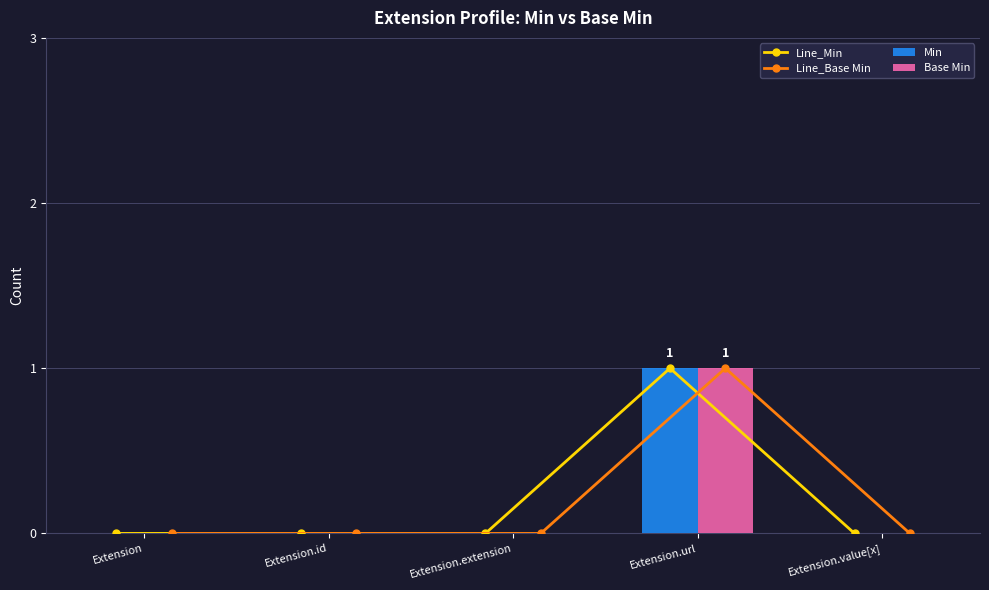

Reading right to left, what are all the values shown in this chart?

Line_Min: 0	1	0	0	0
Line_Base Min: 0	1	0	0	0
Min: 0	1	0	0	0
Base Min: 0	1	0	0	0